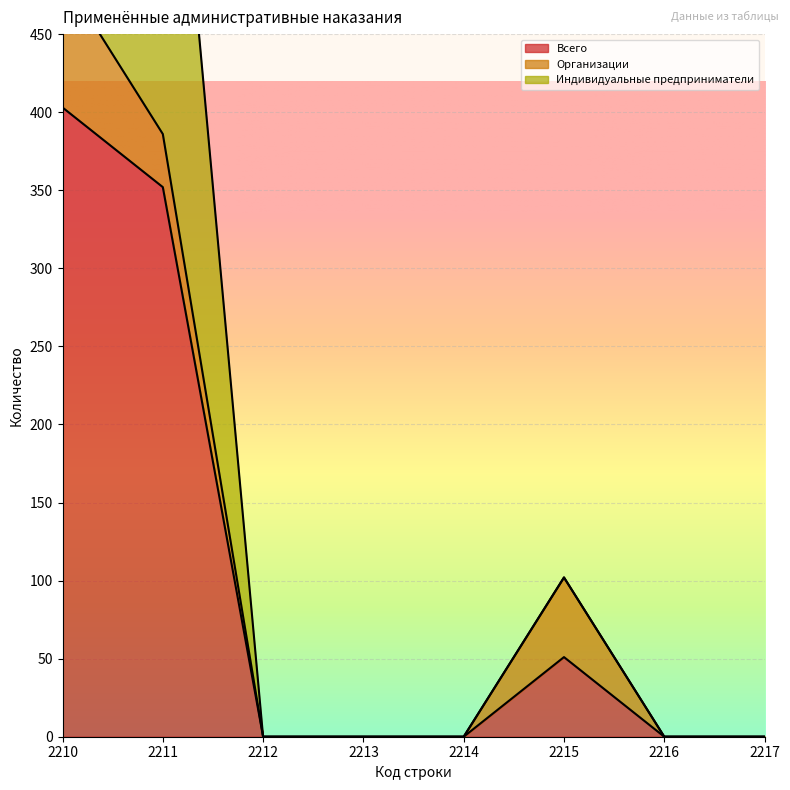

What is the average value of the Индивидуальные предприниматели series?

202